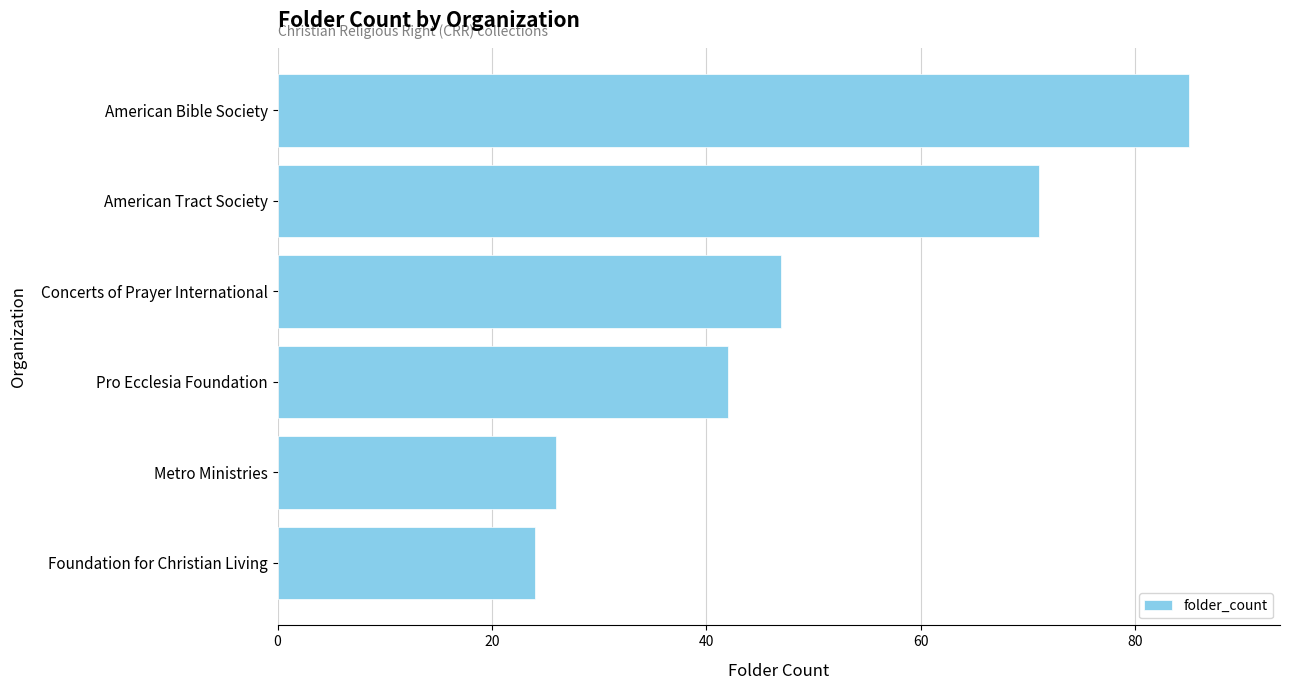

Does the chart contain stacked bars?

No